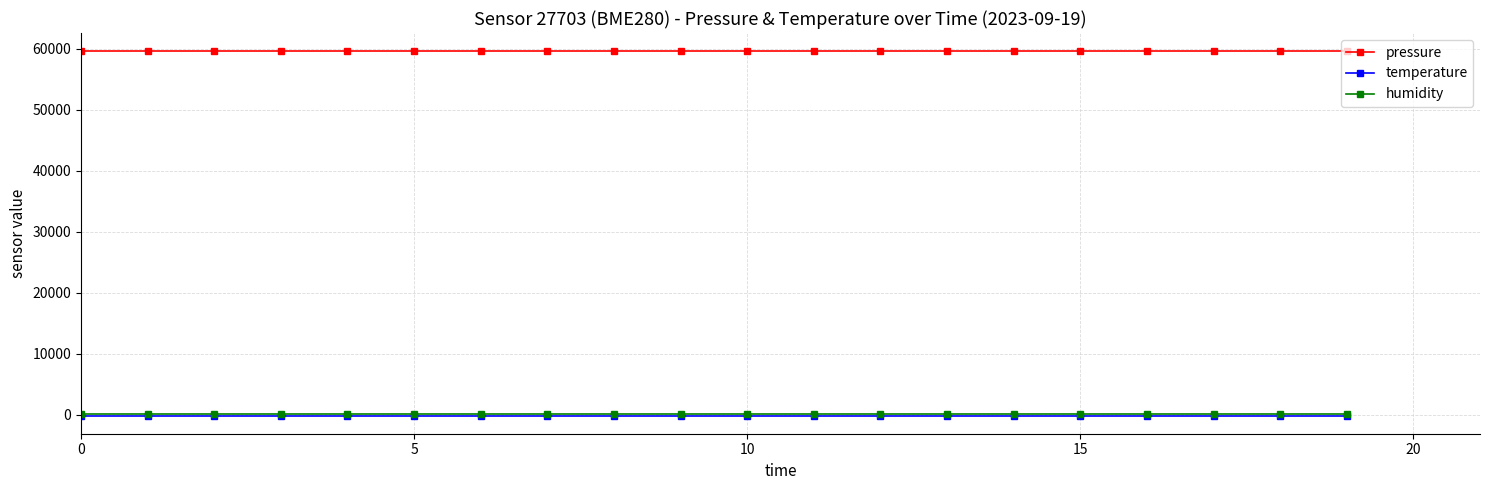

True or false: temperature and humidity cross at least once.

False